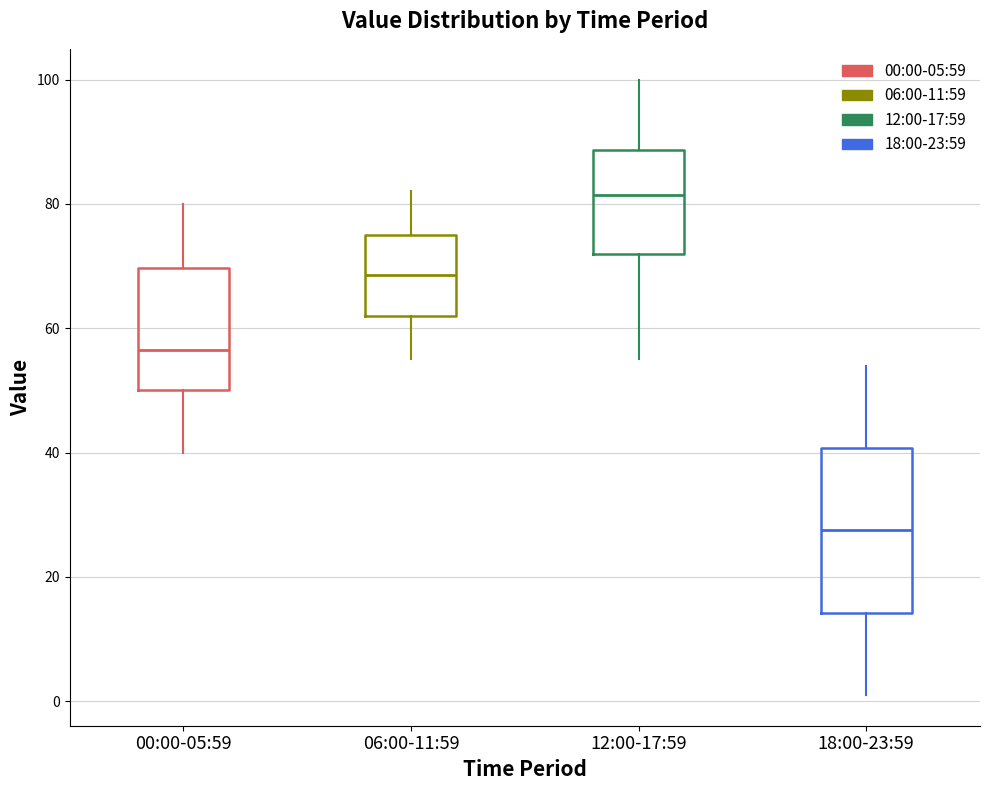

Reading left to right, transcribe this box plot: for each box, give where its median line is, the range the box spans, and where its two whiskers end, as read against the y-axis. The values are not printed on the chart, so give them approximately, as read against the axis.

00:00-05:59: median 56, box 50 to 70, whiskers 40 to 80
06:00-11:59: median 68, box 62 to 76, whiskers 56 to 82
12:00-17:59: median 82, box 72 to 88, whiskers 56 to 100
18:00-23:59: median 28, box 14 to 40, whiskers 2 to 54